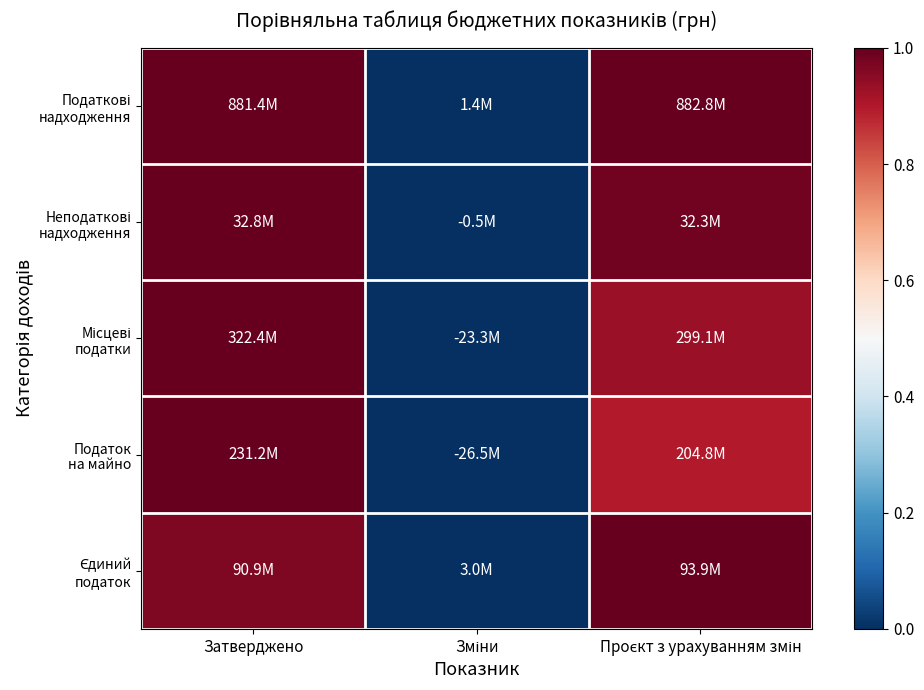

How many categories are shown in the chart?

3